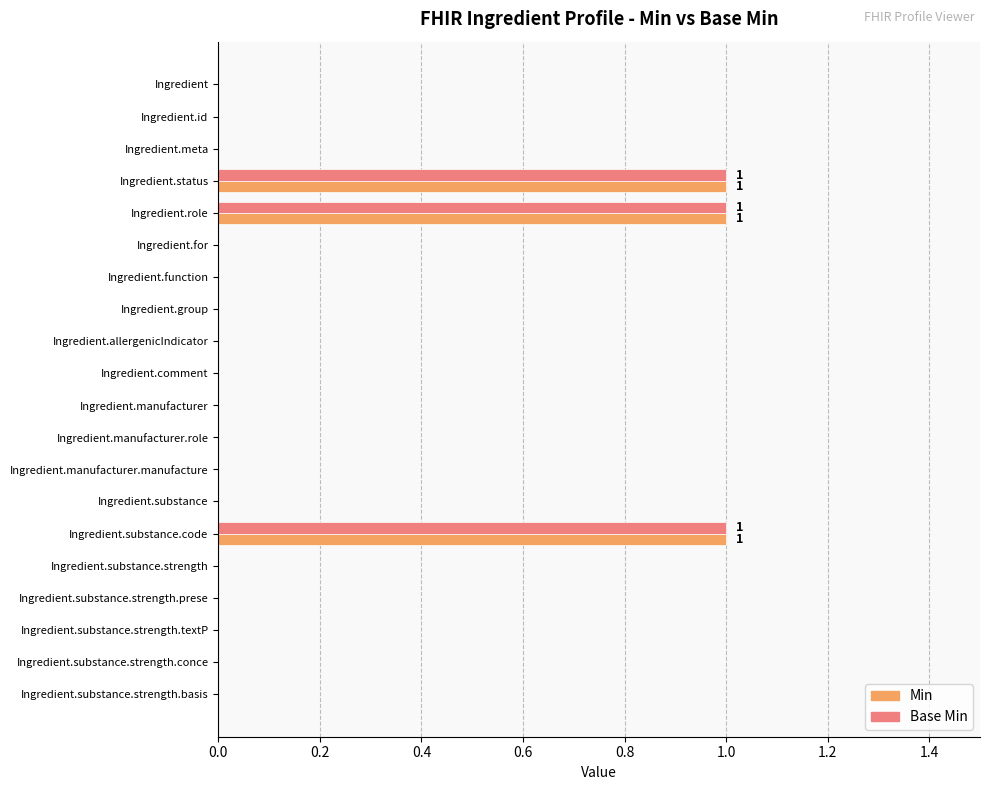

The Min series shows 0 at Ingredient.substance. True or false?

True